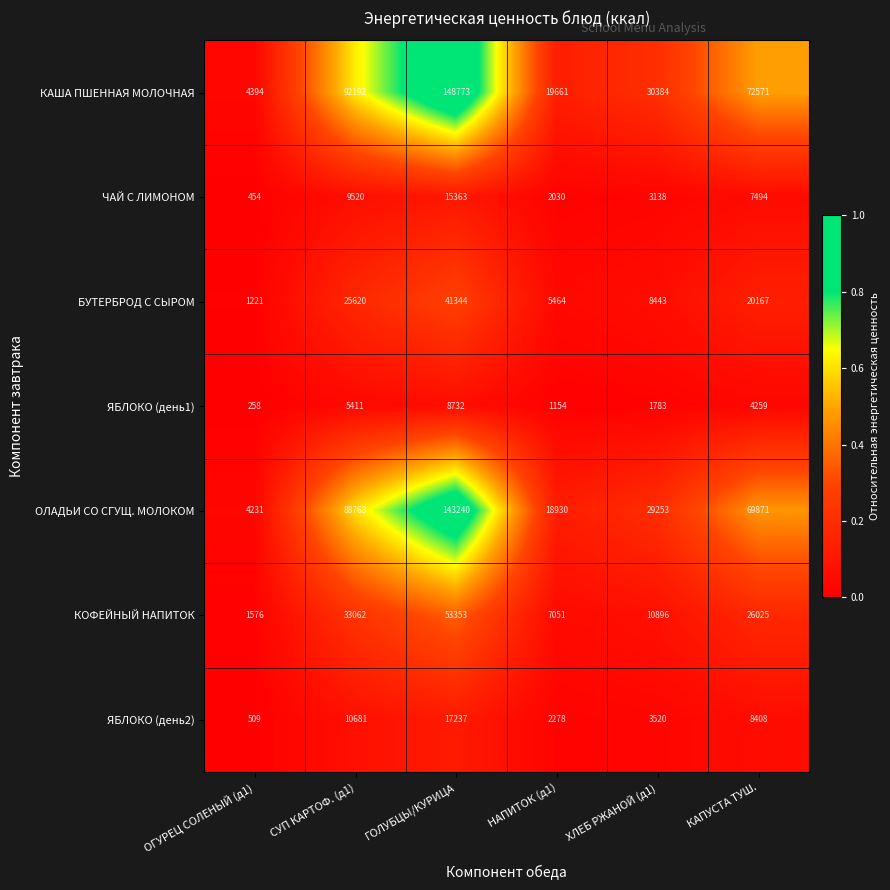

What is the highest value of the ЯБЛОКО (день1) series?

8732